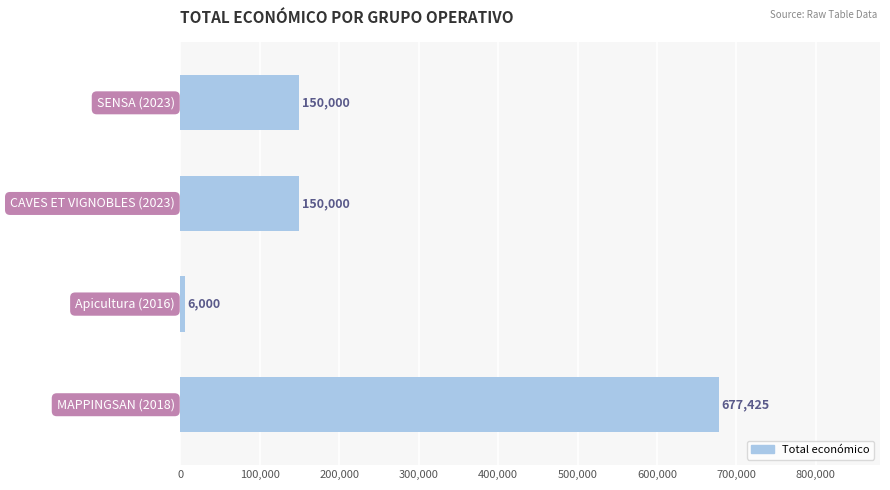

What is the average value?

245856